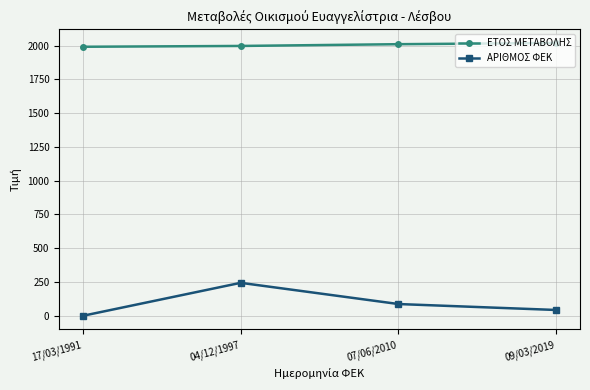

Rank the series by their average value, from highest to lowest.

ΕΤΟΣ ΜΕΤΑΒΟΛΗΣ, ΑΡΙΘΜΟΣ ΦΕΚ